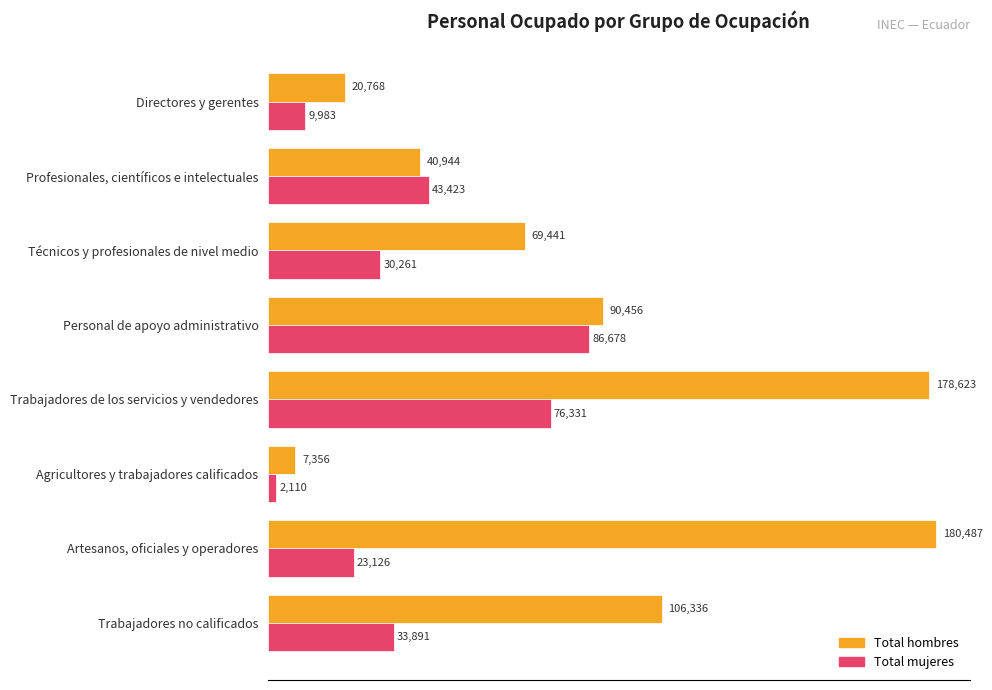

Rank the series by their average value, from lowest to highest.

Total mujeres, Total hombres